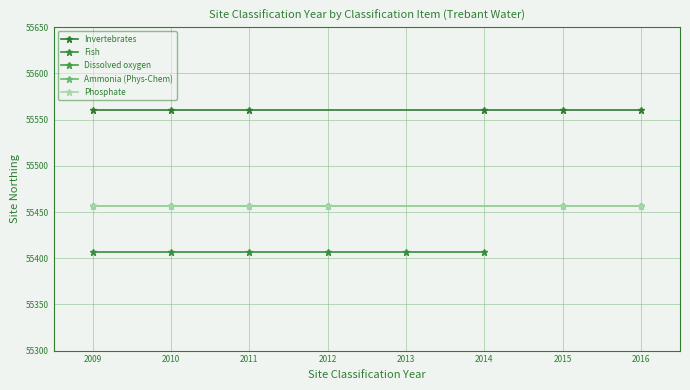

True or false: Fish has a value of 95869 at 2013.

False